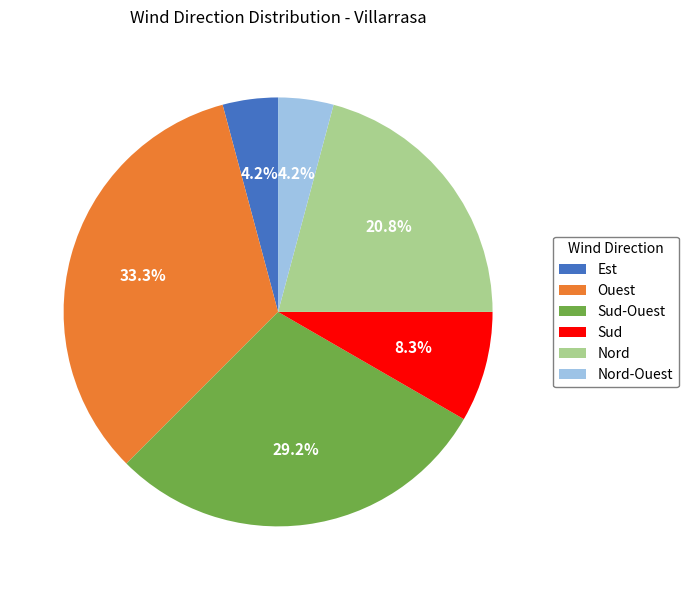

To the nearest percent, what portion does Est represent?

4%